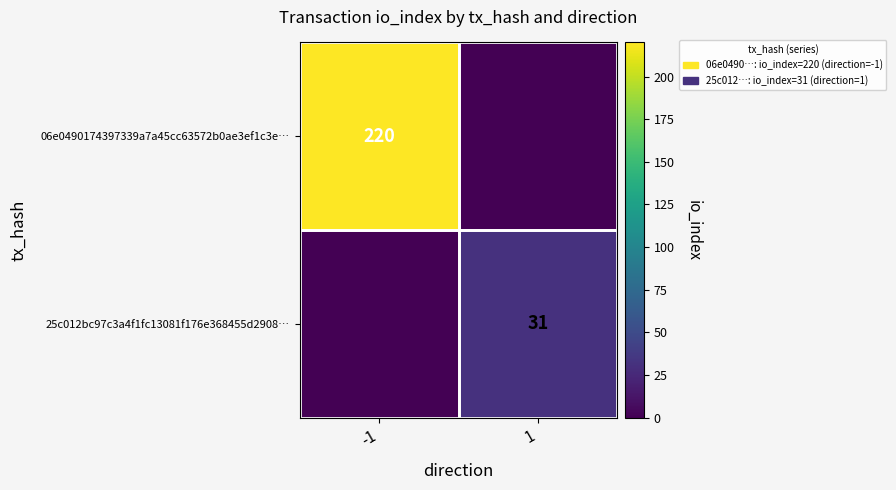

True or false: 06e0490174397339a7a45cc63572b0ae3ef1c3e… has a value of 396 at -1.

False